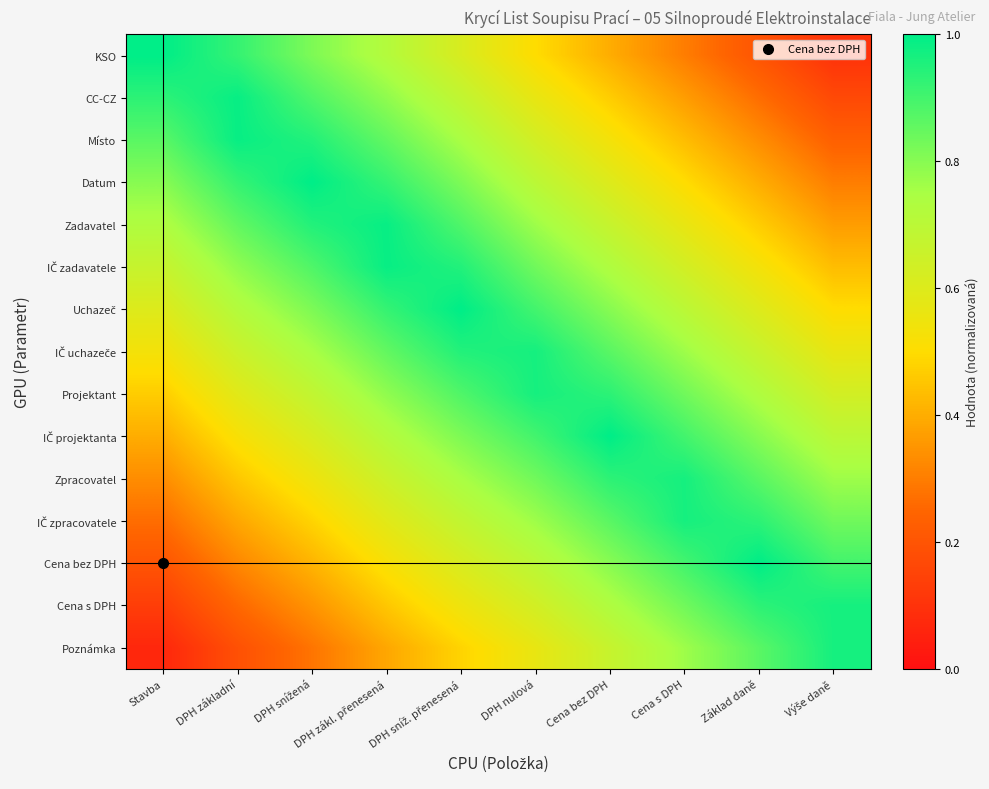

What is the minimum value shown in the chart?

0.1